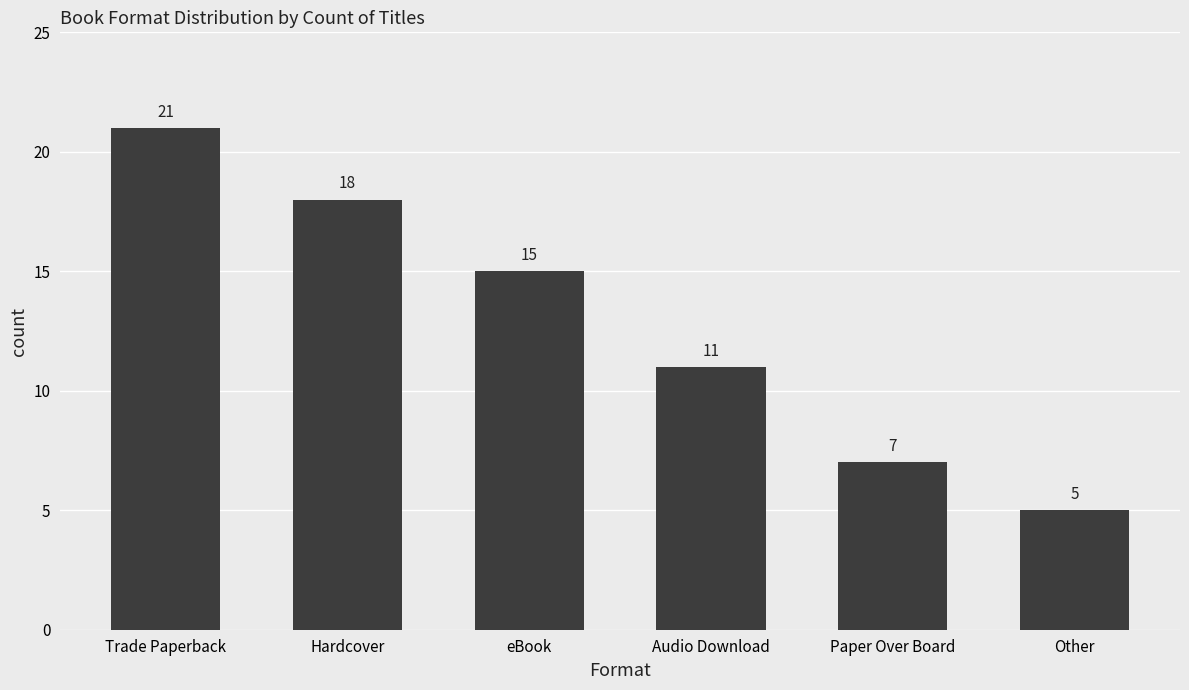

What is the change in value from Hardcover to Paper Over Board?

-11